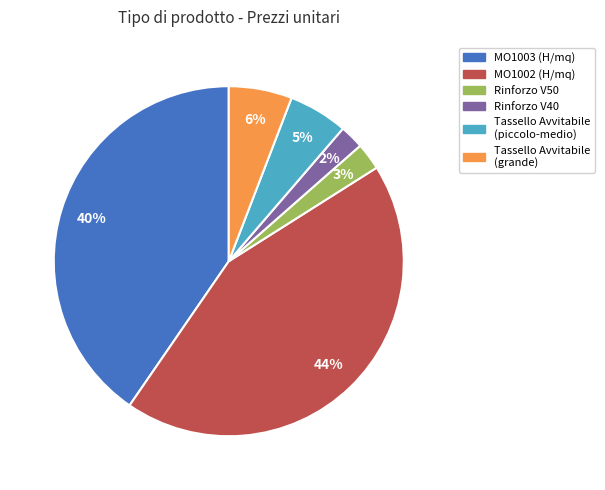

What percentage is the Rinforzo V40 slice, to the nearest percent?

2%